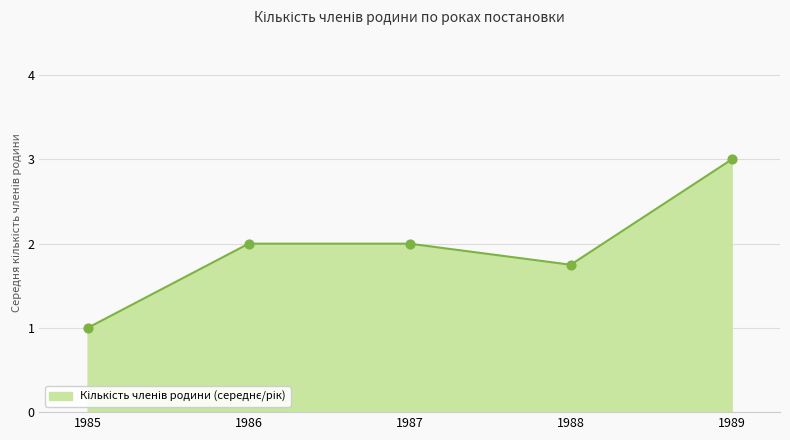

Approximately how many times larger is the value at 1989 compared to 1988?

1.7